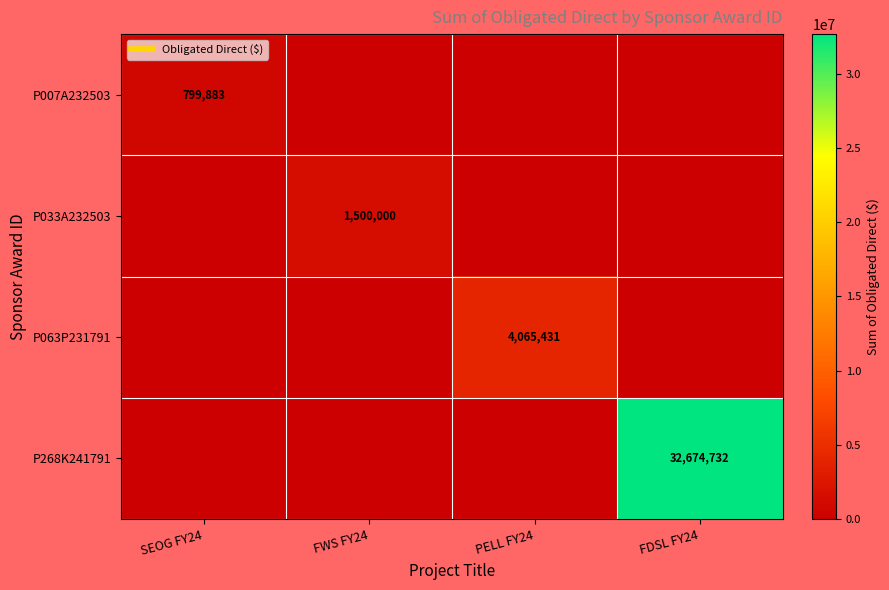

Count the P268K241791 values in the range 0 to 32674732.

4